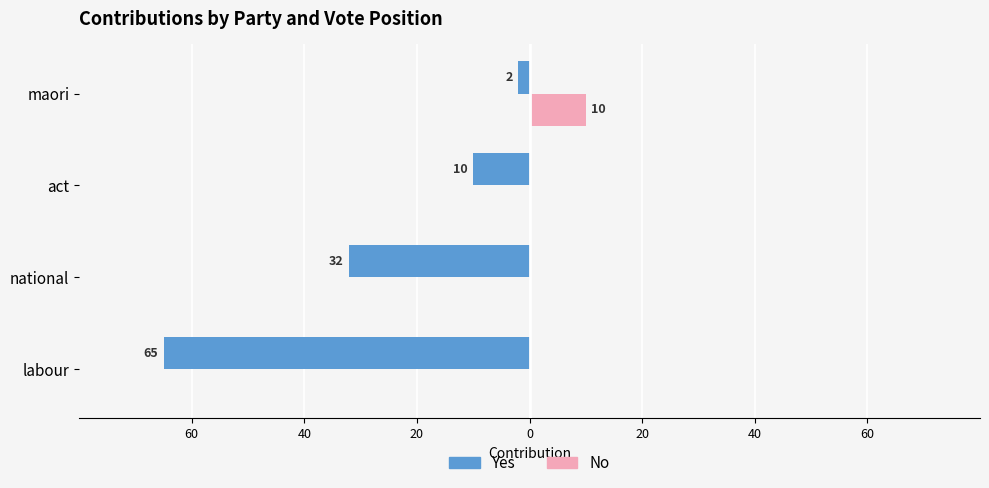

How many categories are shown in the chart?

4